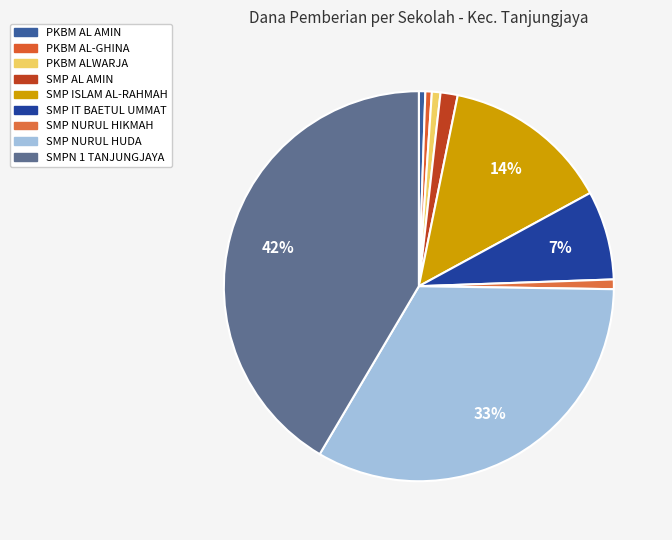

To the nearest percent, what is the difference between the largest and smallest slice percentages?

42%